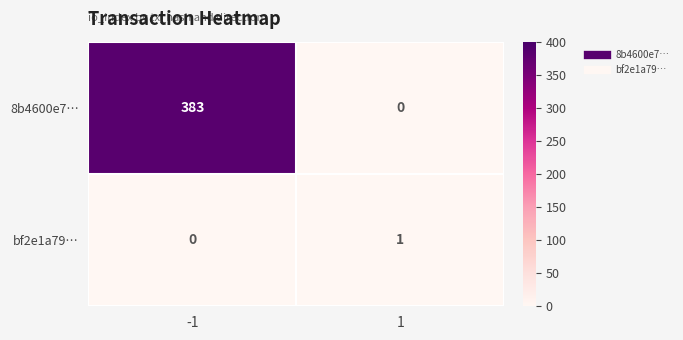

Rank the categories by 8b4600e7… value from highest to lowest.

-1, 1